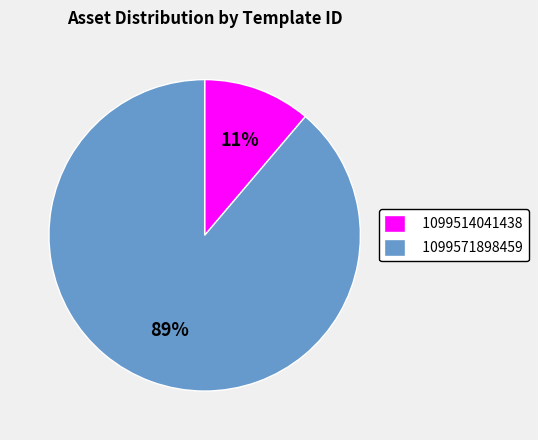

Is there a majority slice in this chart?

Yes